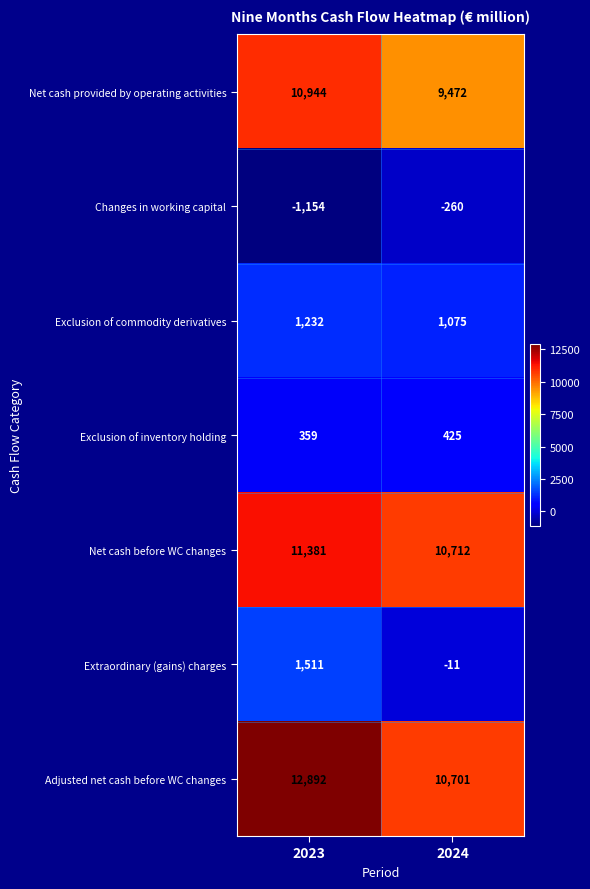

Rank the series by their maximum value, from highest to lowest.

Adjusted net cash before WC changes, Net cash before WC changes, Net cash provided by operating activities, Extraordinary (gains) charges, Exclusion of commodity derivatives, Exclusion of inventory holding, Changes in working capital